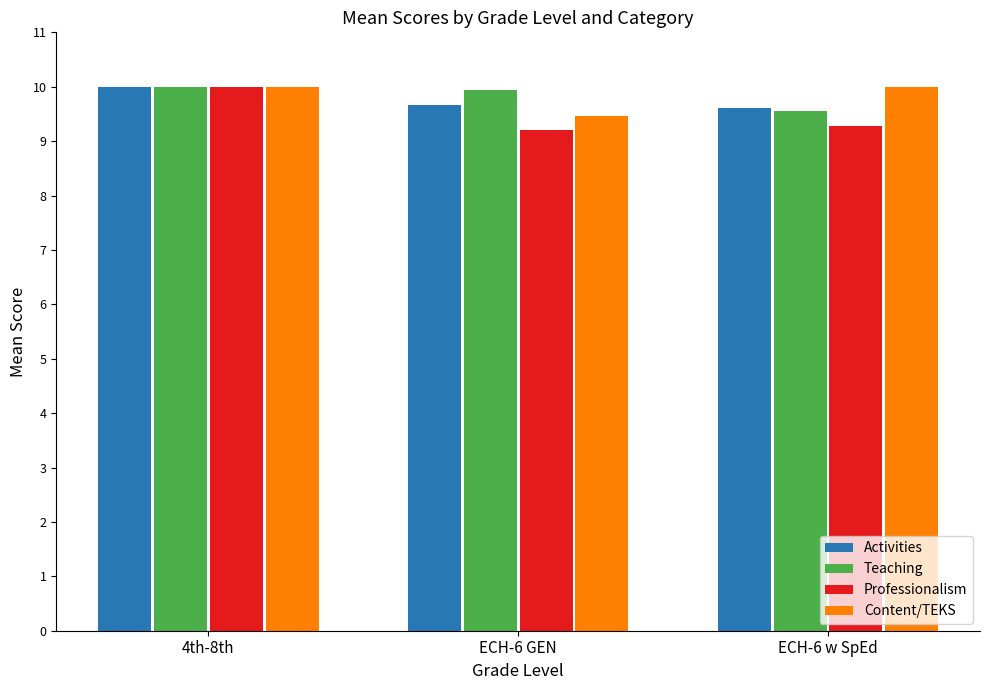

At which label is Content/TEKS closest to 9?

ECH-6 GEN